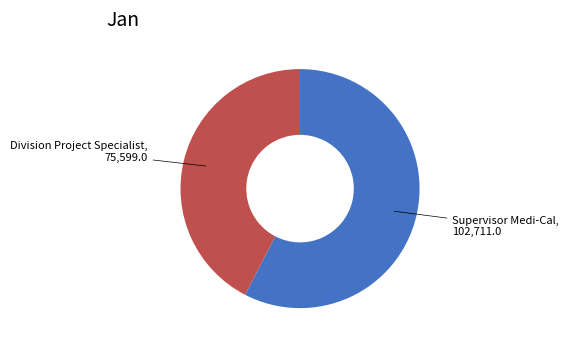

Is there a majority slice in this chart?

Yes